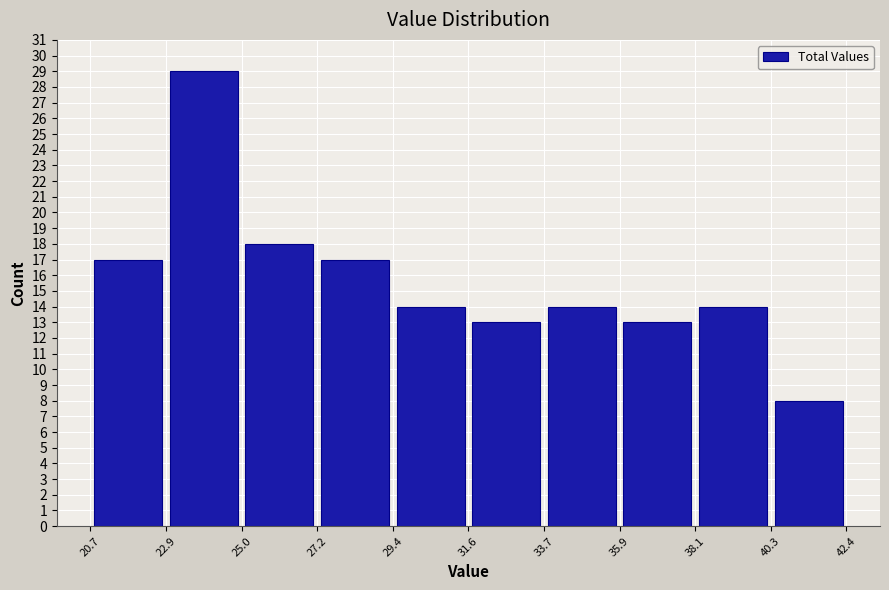

Which range on the x-axis has the tallest bar?

22.9 to 25.0